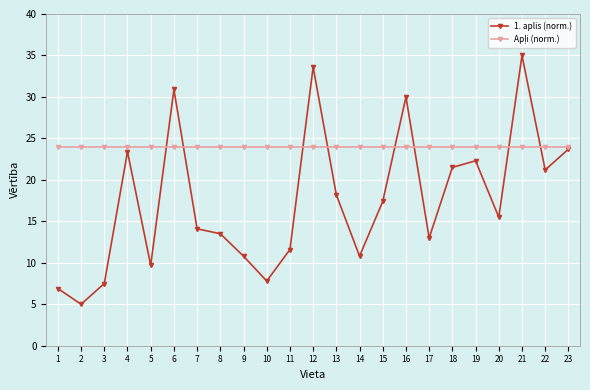

What is the value of the 1. aplis (norm.) point at the 10th from the left?

7.8